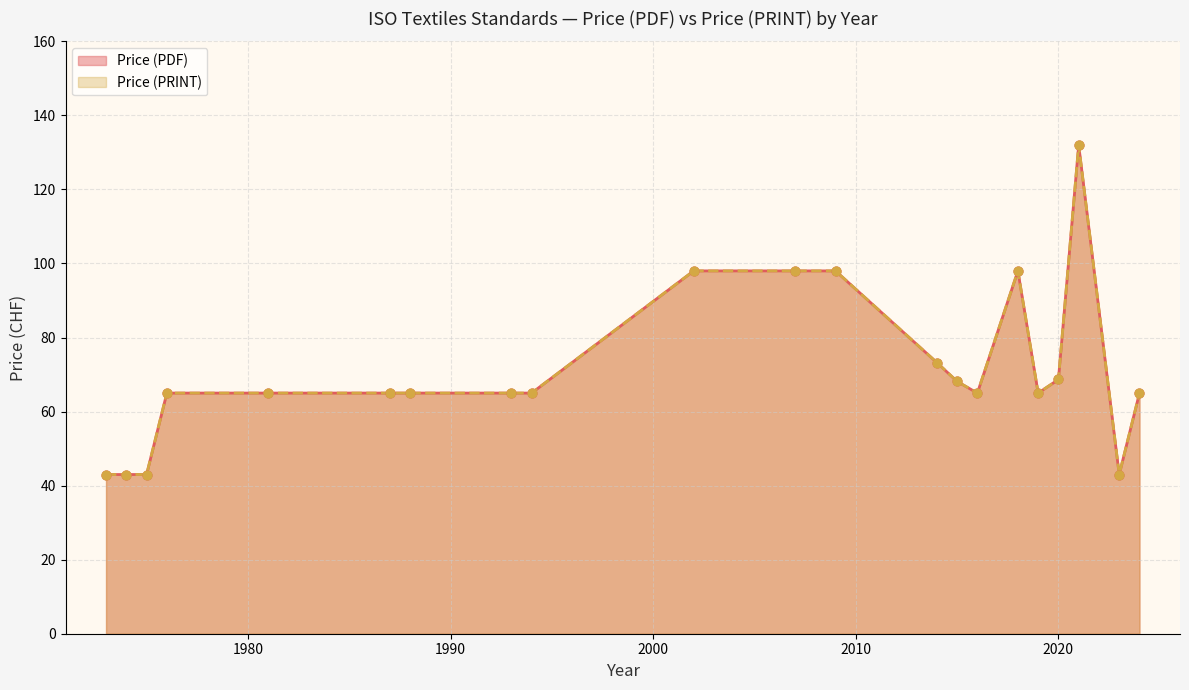

Which series has the largest Y range (max minus min)?

Price (PDF)